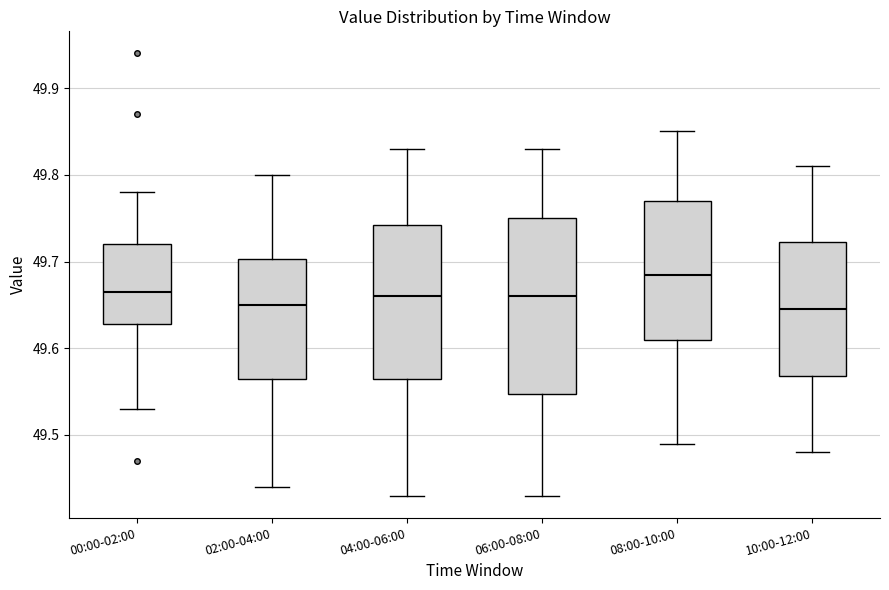

Reading left to right, read every box against the y-axis: the position of its median line, the range the box covers, and the ends of its whiskers. The values are not printed on the chart, so give them approximately, as read against the axis.

00:00-02:00: median 49.67, box 49.63 to 49.72, whiskers 49.53 to 49.78
02:00-04:00: median 49.65, box 49.57 to 49.70, whiskers 49.44 to 49.80
04:00-06:00: median 49.66, box 49.57 to 49.74, whiskers 49.43 to 49.83
06:00-08:00: median 49.66, box 49.55 to 49.75, whiskers 49.43 to 49.83
08:00-10:00: median 49.69, box 49.61 to 49.77, whiskers 49.49 to 49.85
10:00-12:00: median 49.65, box 49.57 to 49.72, whiskers 49.48 to 49.81